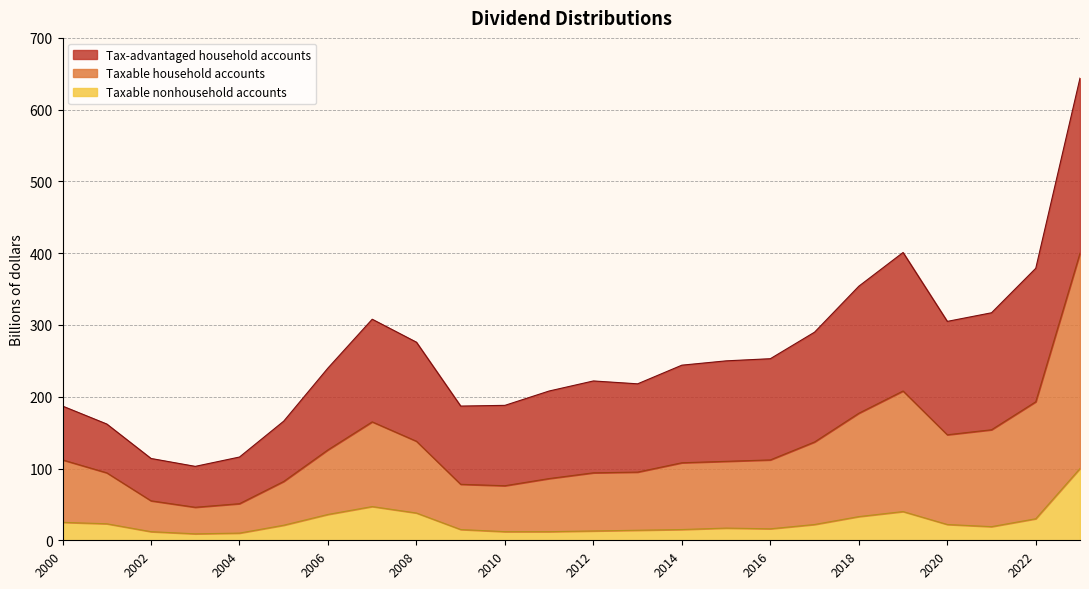

How many values in the Taxable nonhousehold accounts series exceed 21?

11